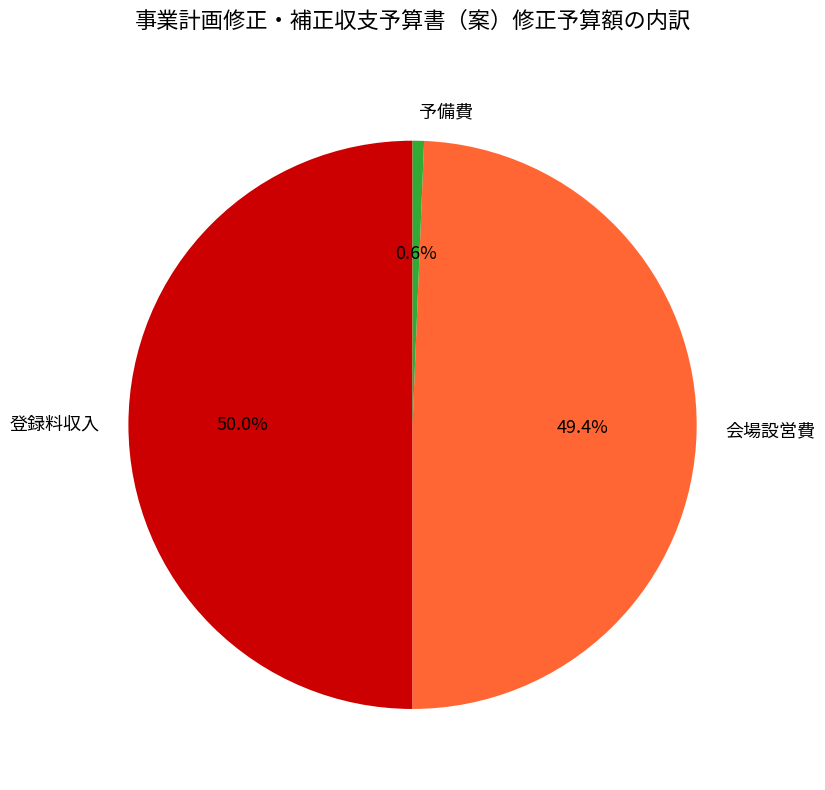

Does 会場設営費 represent more than half of the total?

No